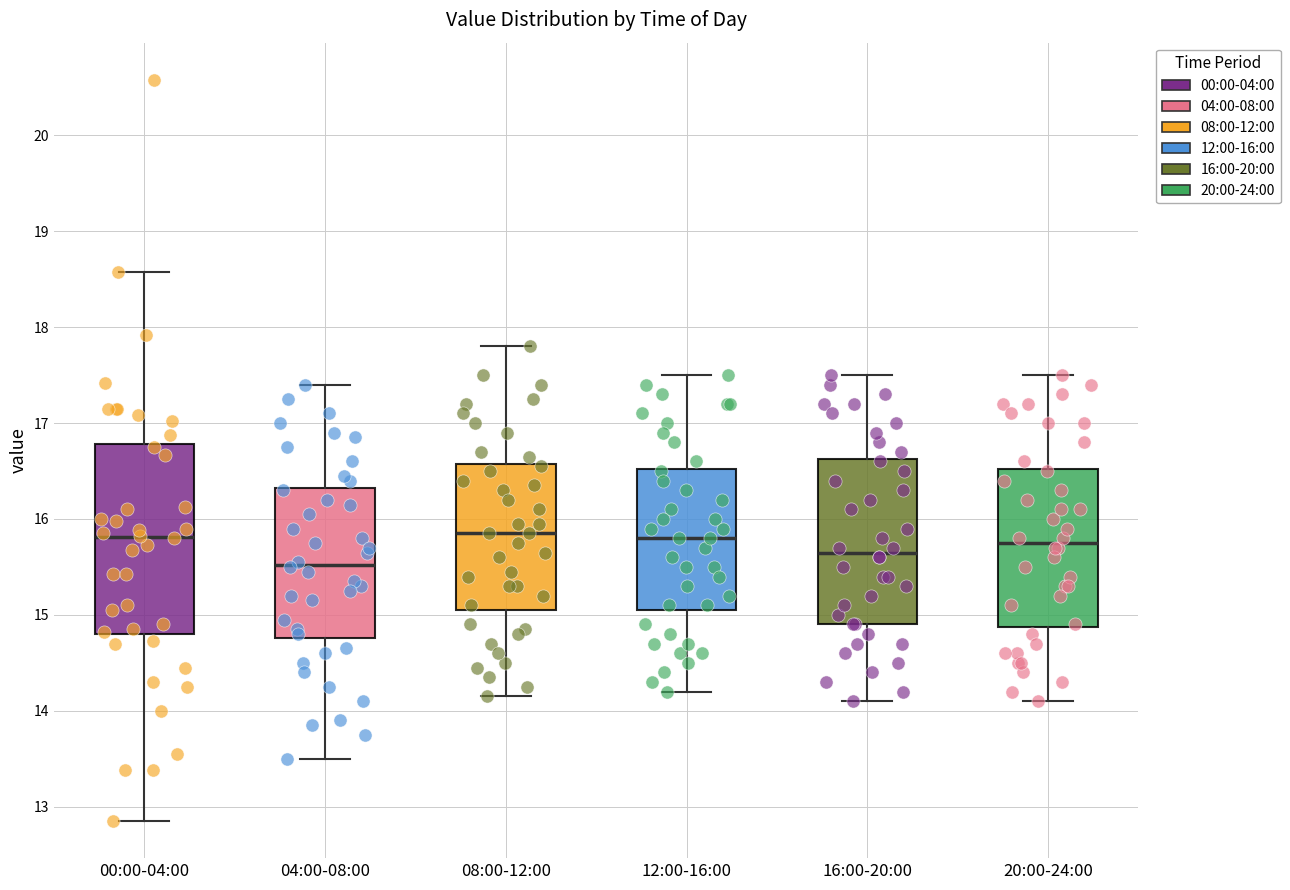

Which box is the tallest, from its lower edge to its upper edge?

00:00-04:00